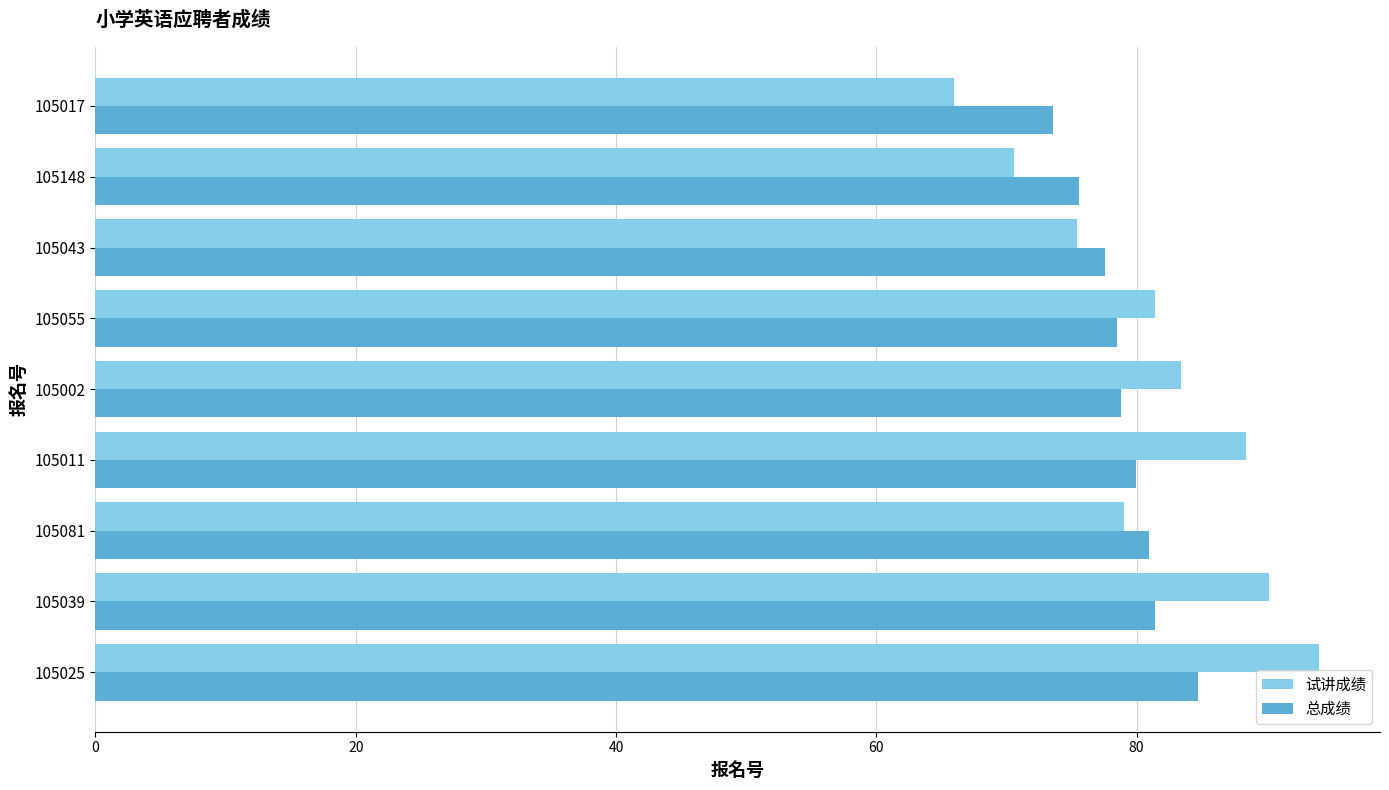

List the series in order of their peak value, highest first.

试讲成绩, 总成绩